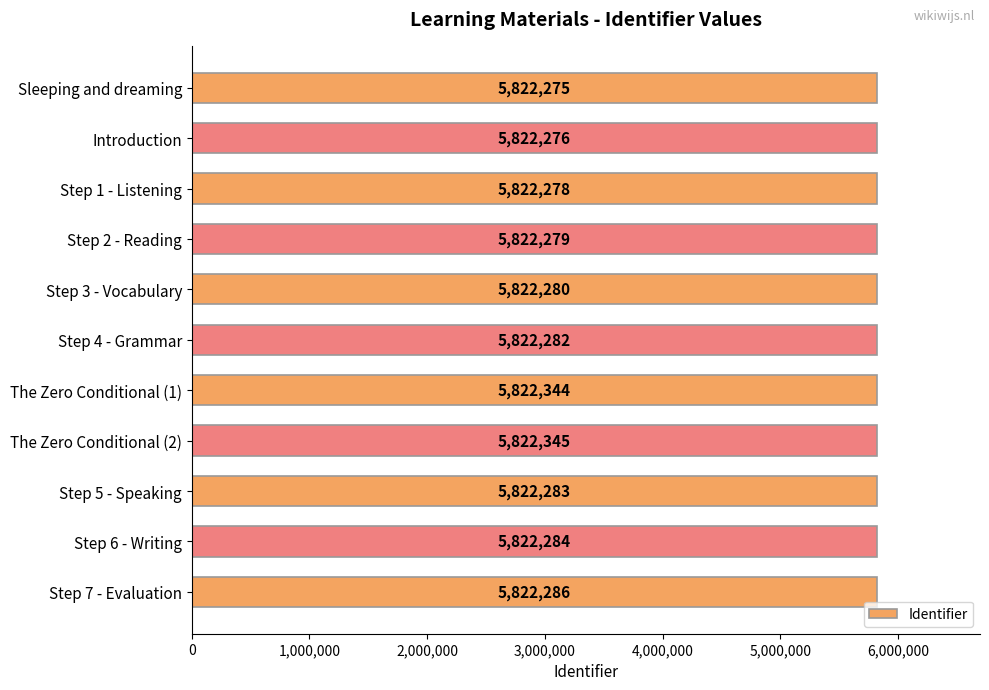

Where is the data nearest to the value 5822310?

Step 7 - Evaluation